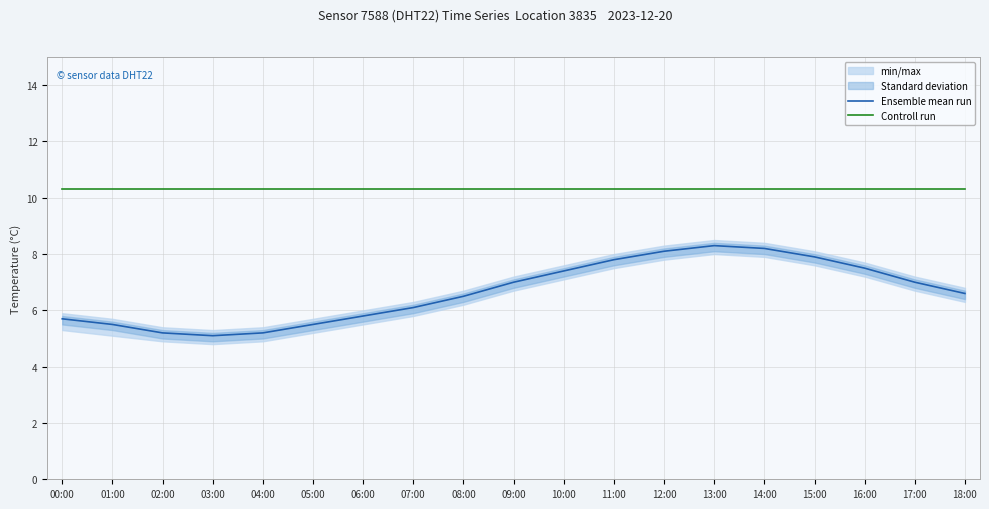

Where is the first local minimum for Ensemble mean run?

03:00